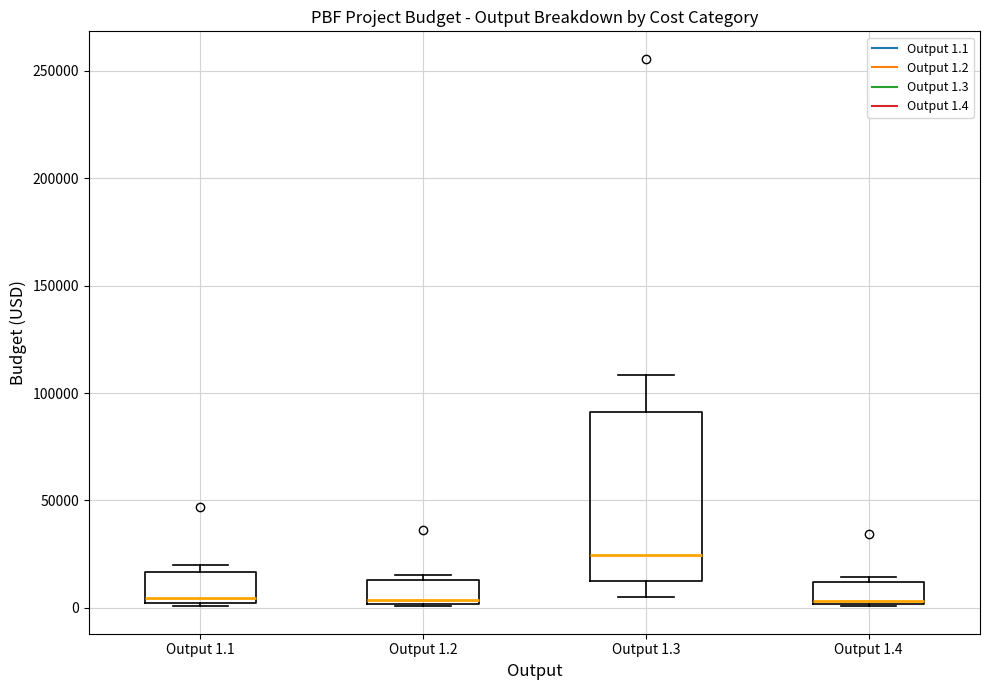

Comparing the boxes themselves (not the whiskers), which one is the tallest?

Output 1.3